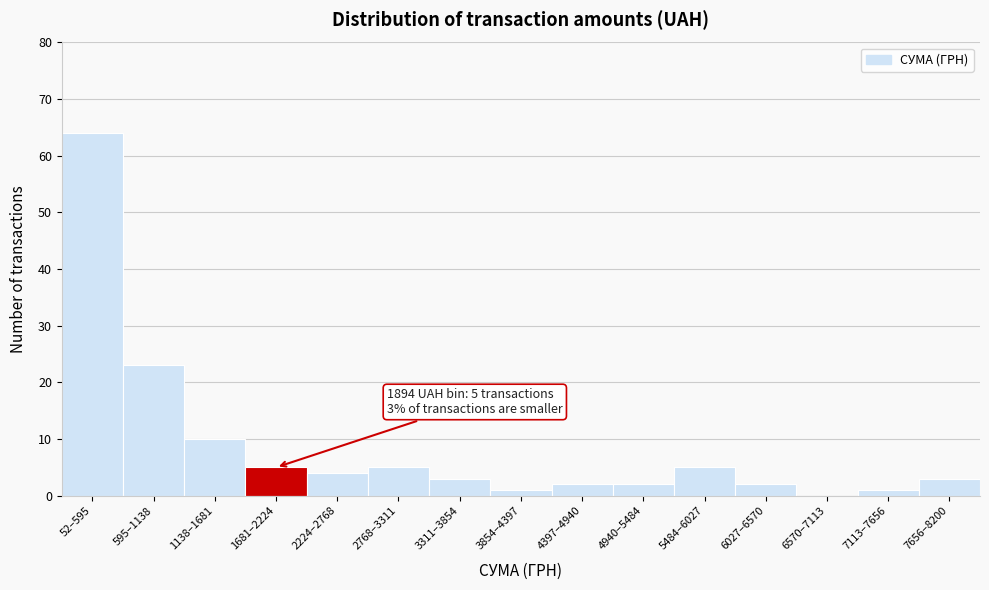

Reading left to right, list all the values displayed in this chart.

52–595=64	595–1138=23	1138–1681=10	1681–2224=5	2224–2768=4	2768–3311=5	3311–3854=3	3854–4397=1	4397–4940=2	4940–5484=2	5484–6027=5	6027–6570=2	6570–7113=0	7113–7656=1	7656–8200=3